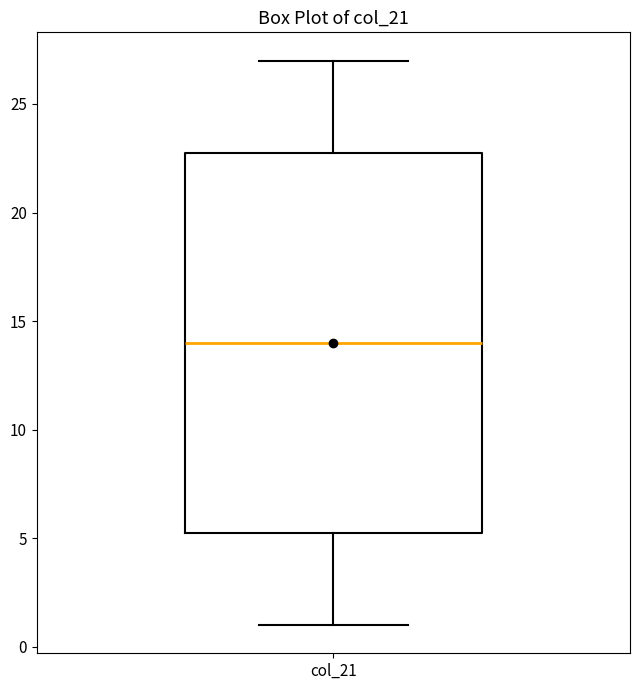

Where does the median line of the box for col_21 sit on the y-axis? The values are not printed on the chart, so give them approximately, as read against the axis.

14.0